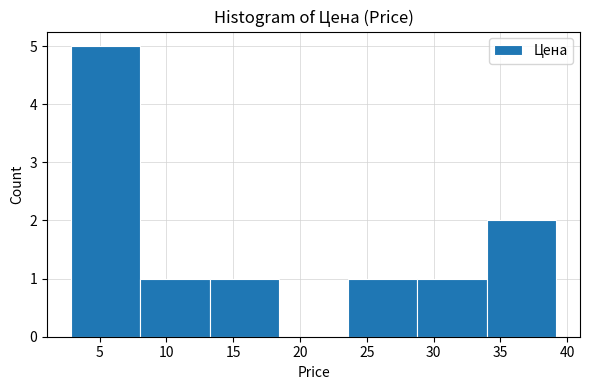

Reading left to right, list every bar in this chart as the range it spans on the x-axis followed by its height. Neither the bar edges nor the heights are printed on the chart, so give them approximately, as read against the axes.

3.0 to 8.0: 5
8.0 to 13.0: 1
13.0 to 18.5: 1
18.5 to 23.5: 0
23.5 to 29.0: 1
29.0 to 34.0: 1
34.0 to 39.0: 2